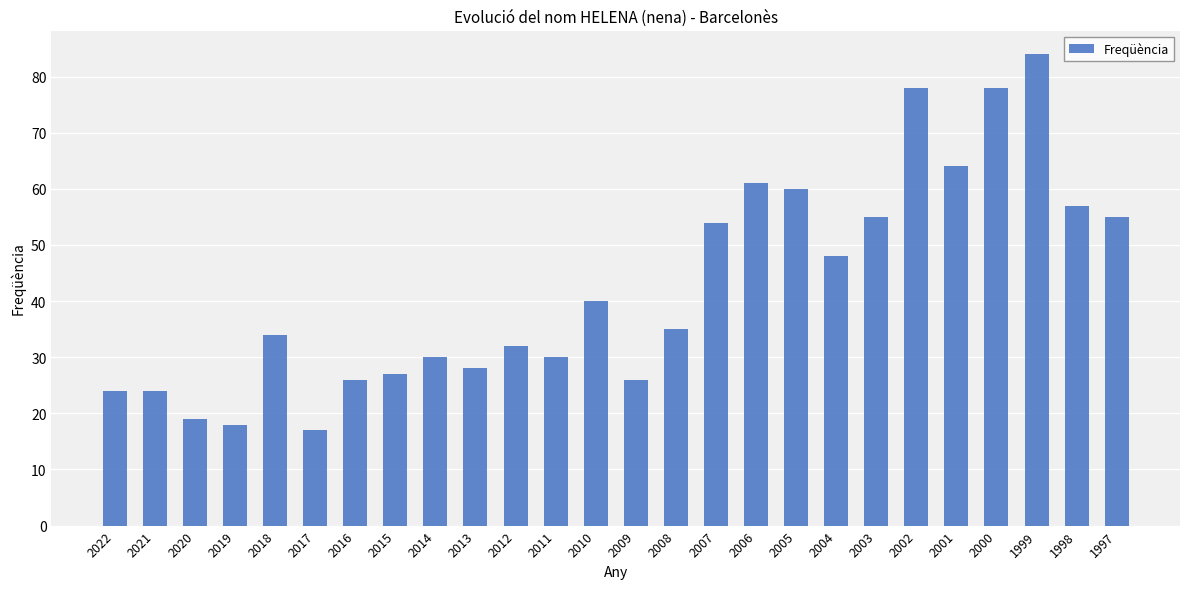

The value at 2019 is 6. True or false?

False